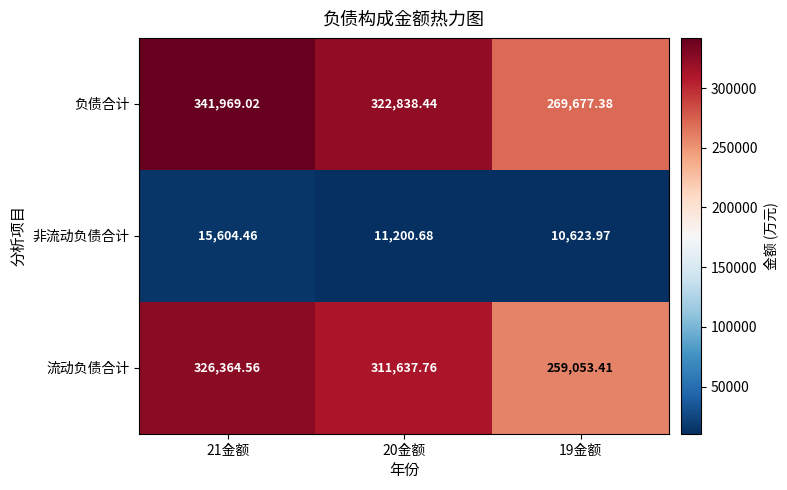

Rank the series by their maximum value, from highest to lowest.

负债合计, 流动负债合计, 非流动负债合计